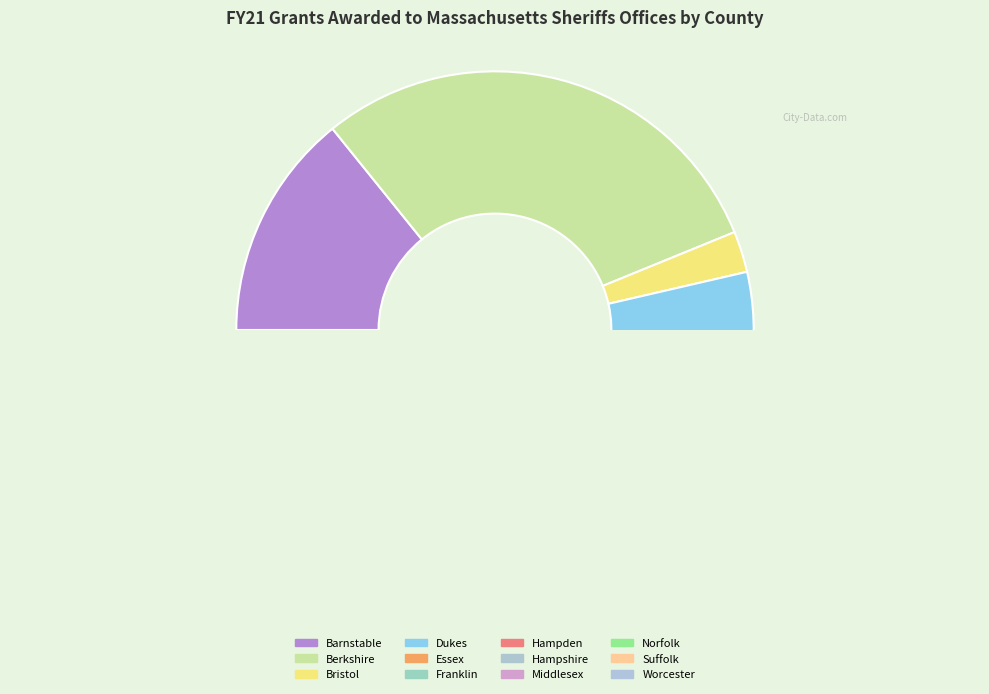

Does Norfolk represent more than half of the total?

No